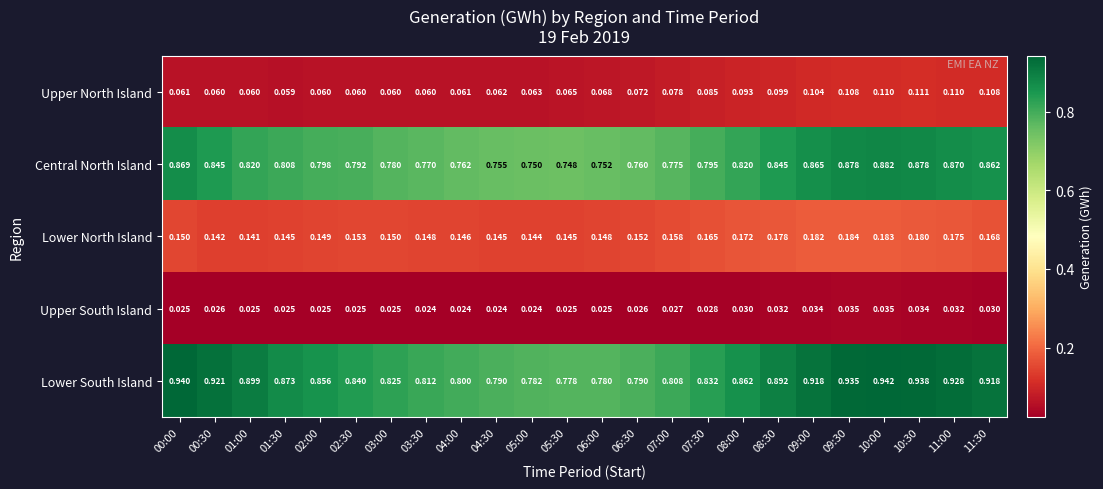

Count the number of categories in the chart.

24